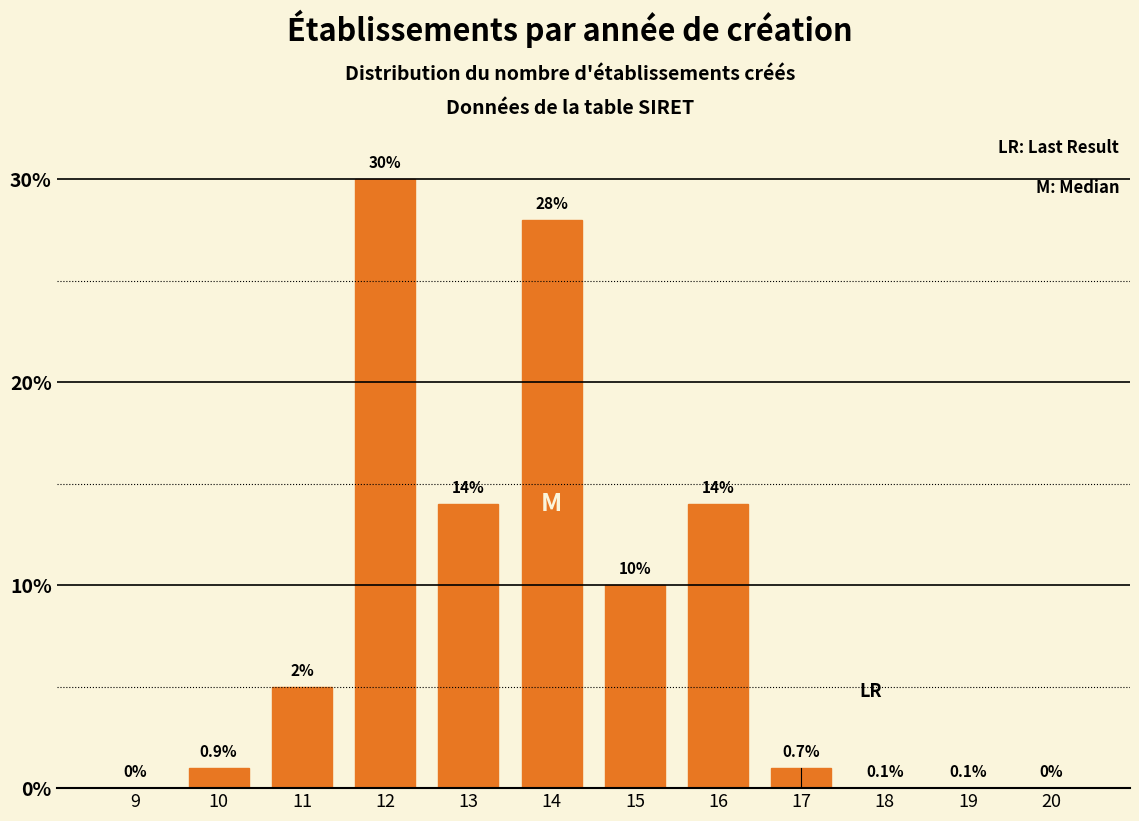

Reading left to right, what are all the values shown in this chart?

9=0	10=1	11=5	12=30	13=14	14=28	15=10	16=14	17=1	18=0	19=0	20=0